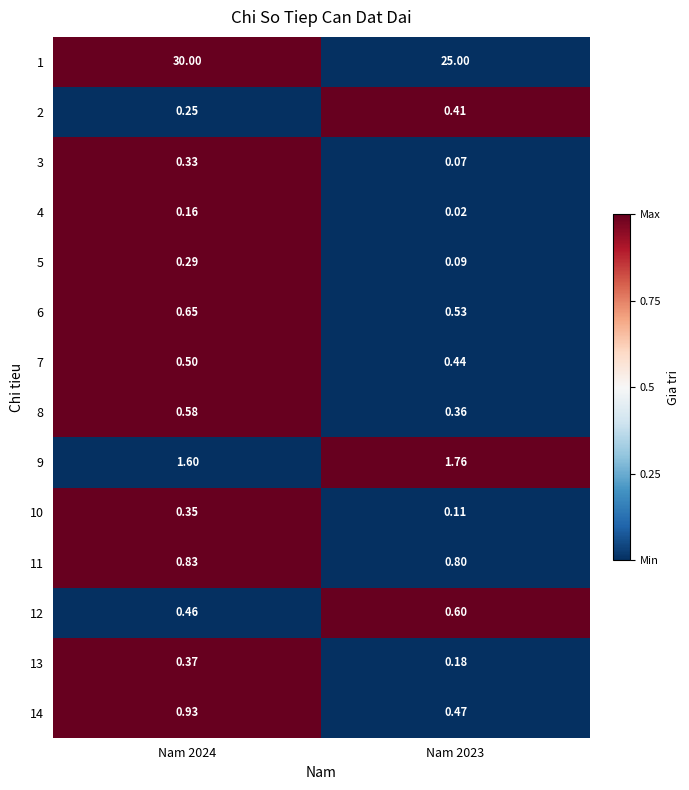

Is the value of 2 at Nam 2023 greater than the value of 11 at Nam 2023?

No